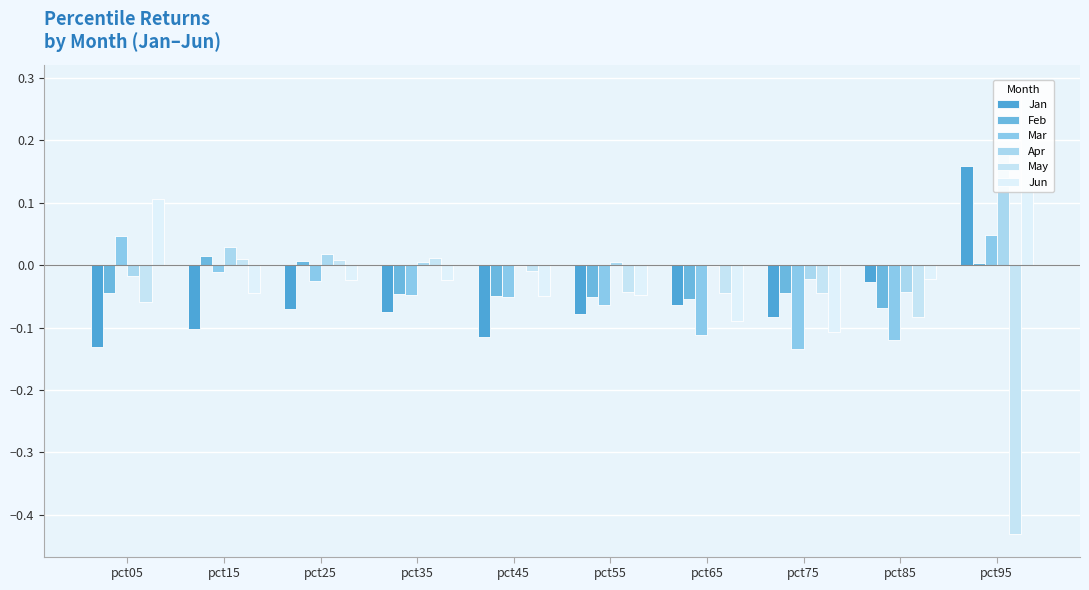

What are all the series names shown in the legend?

Jan, Feb, Mar, Apr, May, Jun